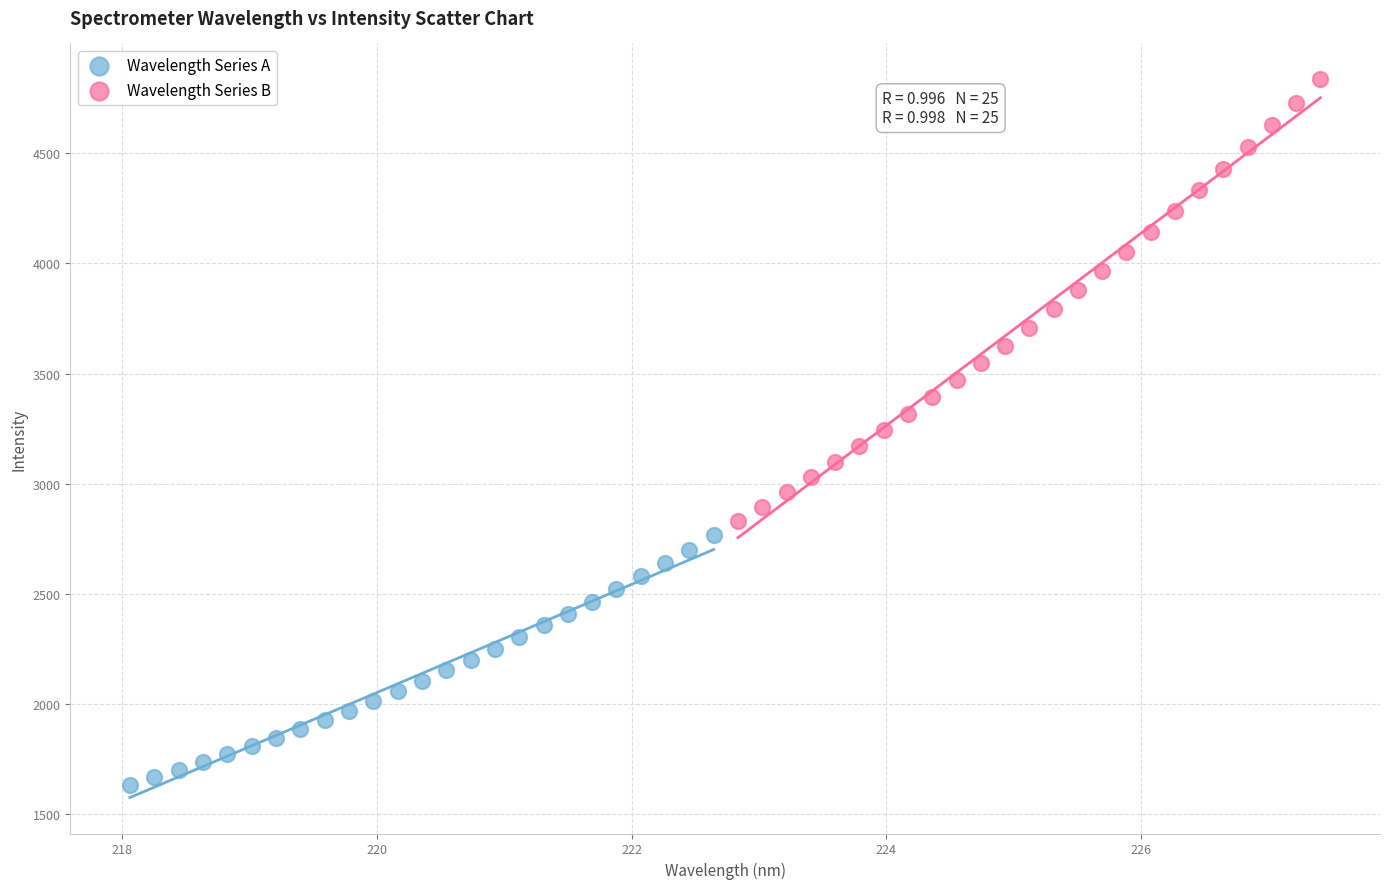

What are all the series names shown in the legend?

Wavelength Series A, Wavelength Series B